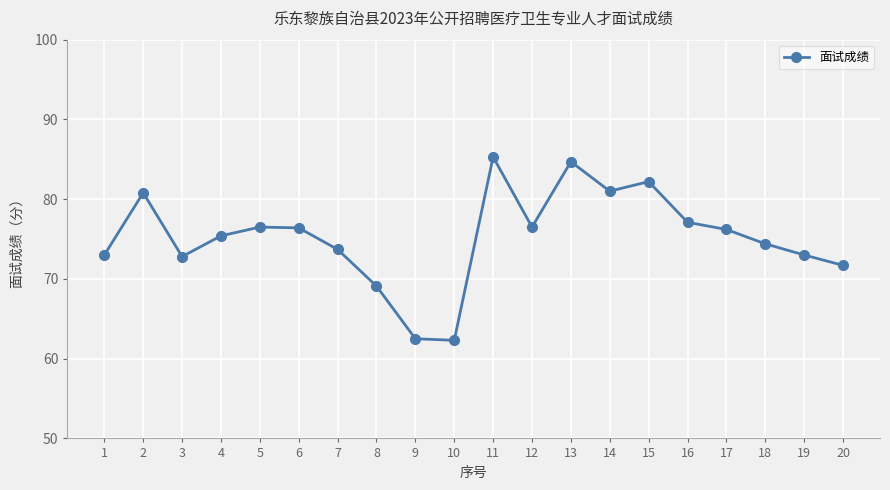

How many points are lower than both their immediate neighbors (excluding endpoints)?

4